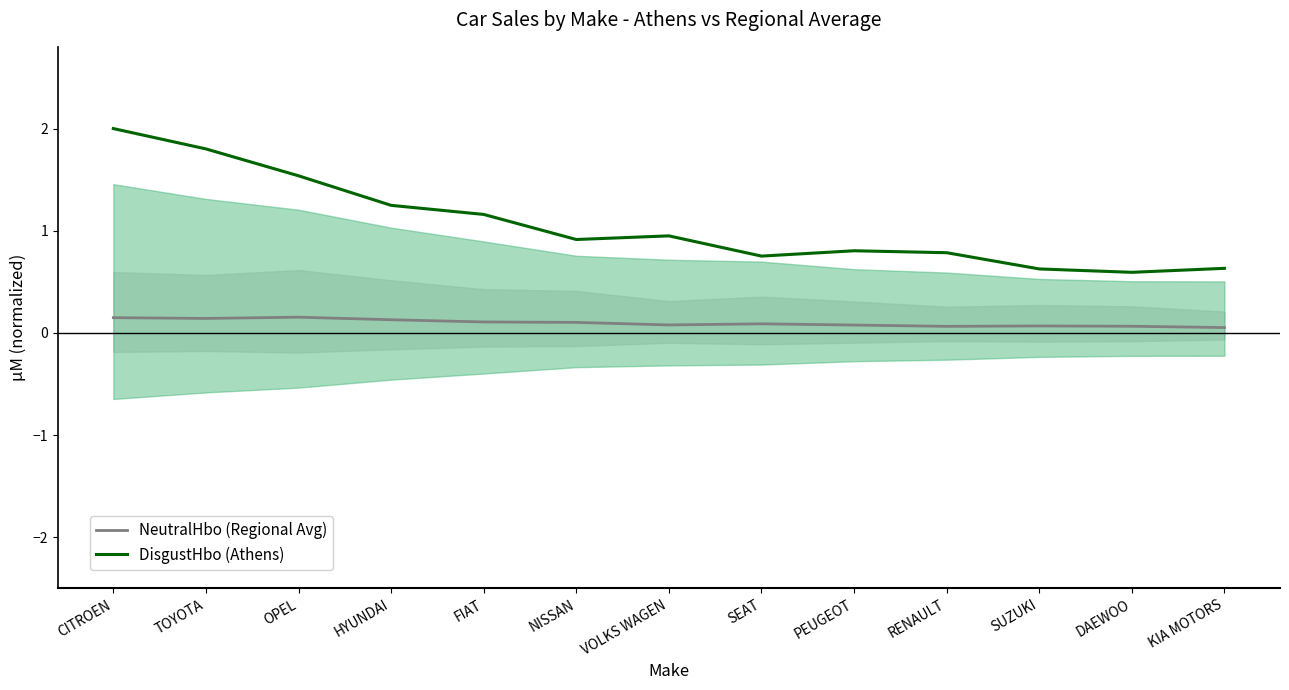

What is the difference between the highest and lowest values at FIAT?

1.1